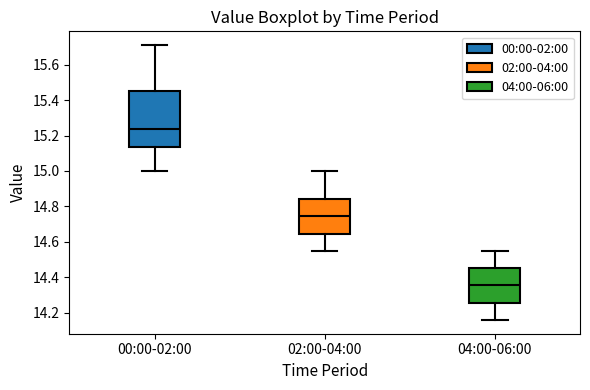

Which box has the highest median line?

00:00-02:00